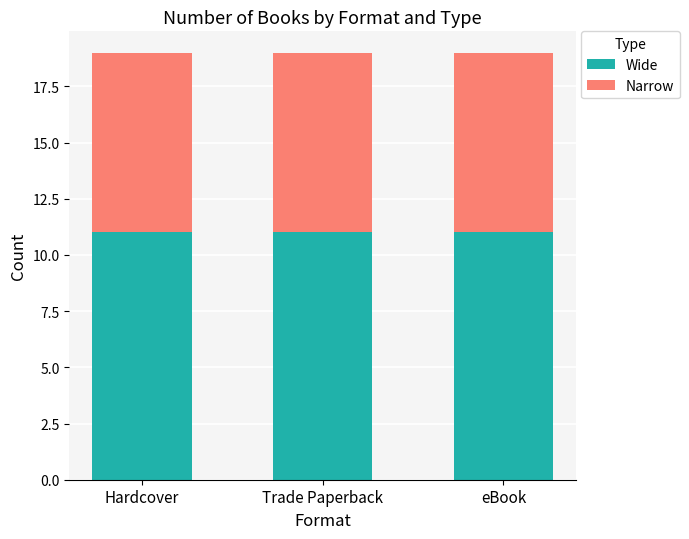

What is the total value across all series at eBook?

19